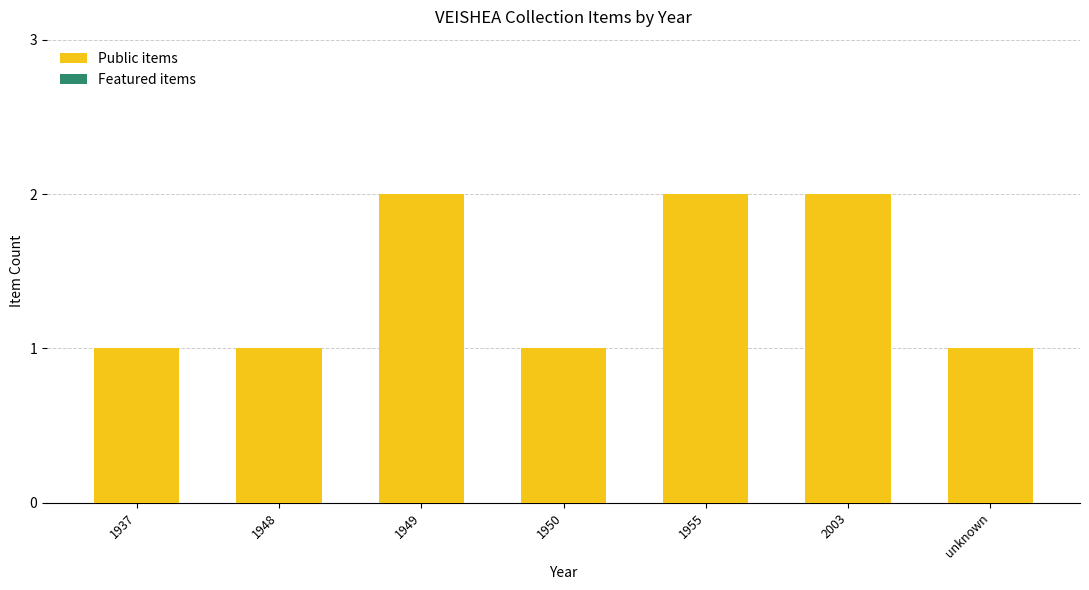

Reading left to right, list all the values displayed in this chart.

1	1	2	1	2	2	1